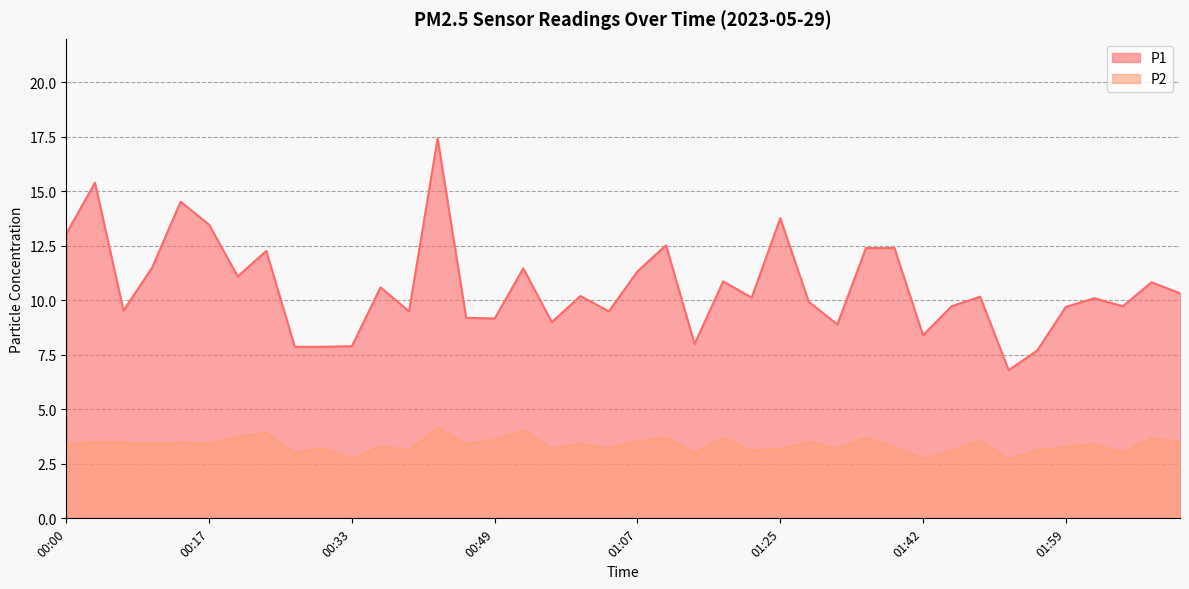

How many data points in P2 are less than 3?

3